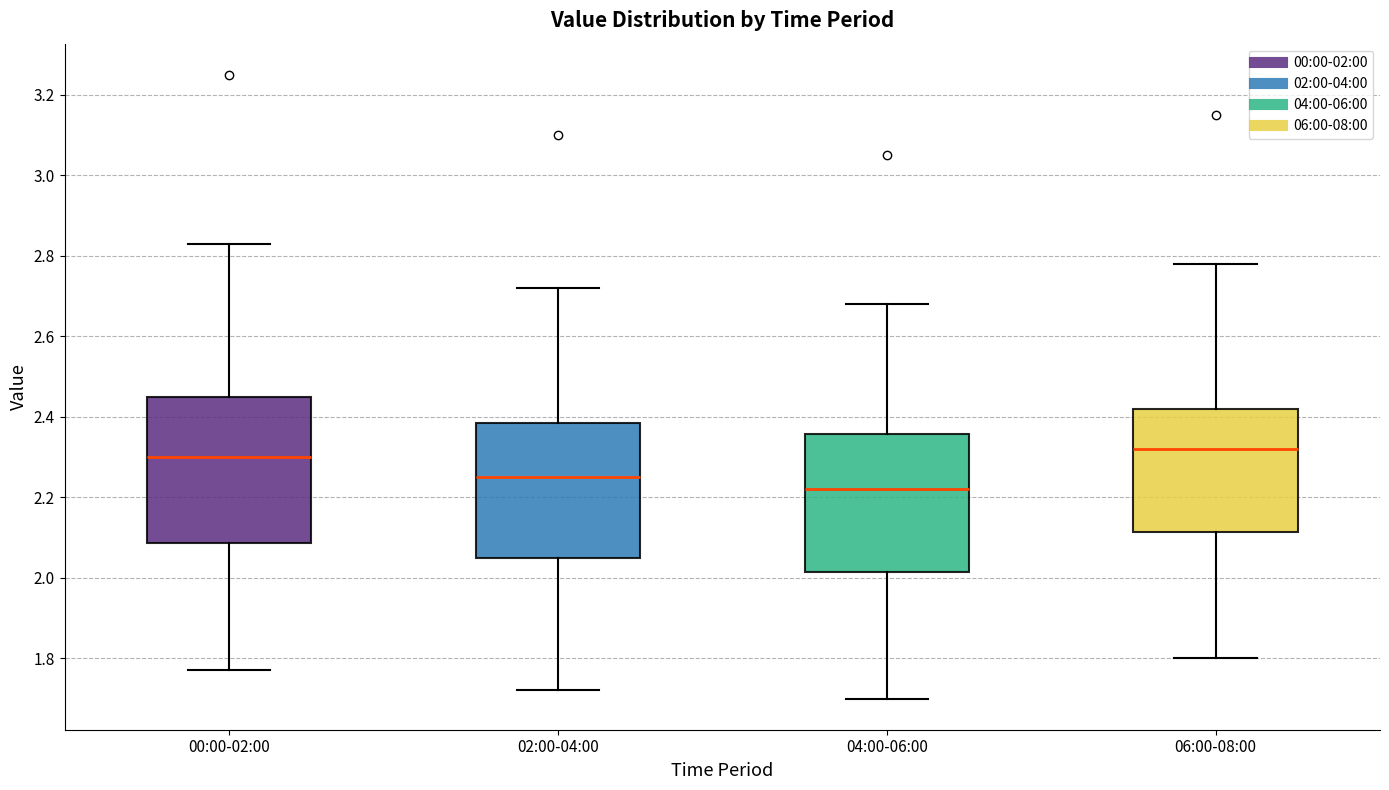

Where is the lower edge of the box for 04:00-06:00 on the y-axis? The values are not printed on the chart, so give them approximately, as read against the axis.

2.02